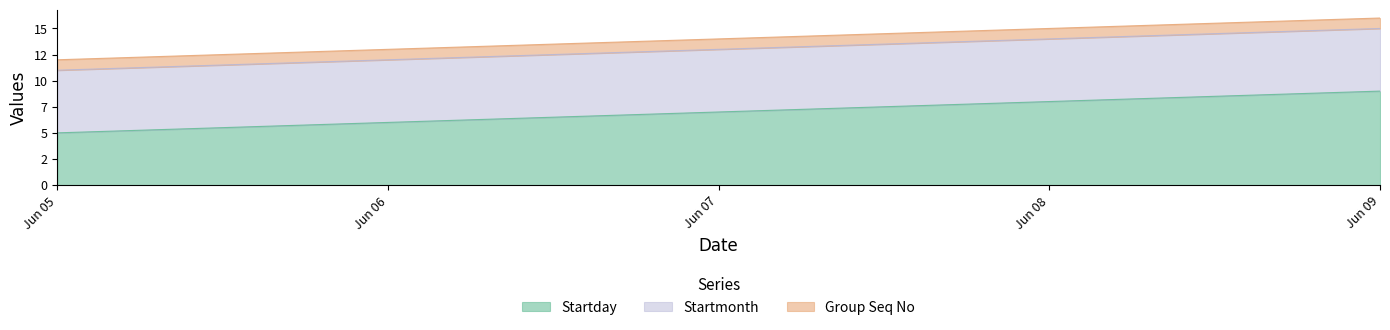

What is the highest value of the Startday series?

9